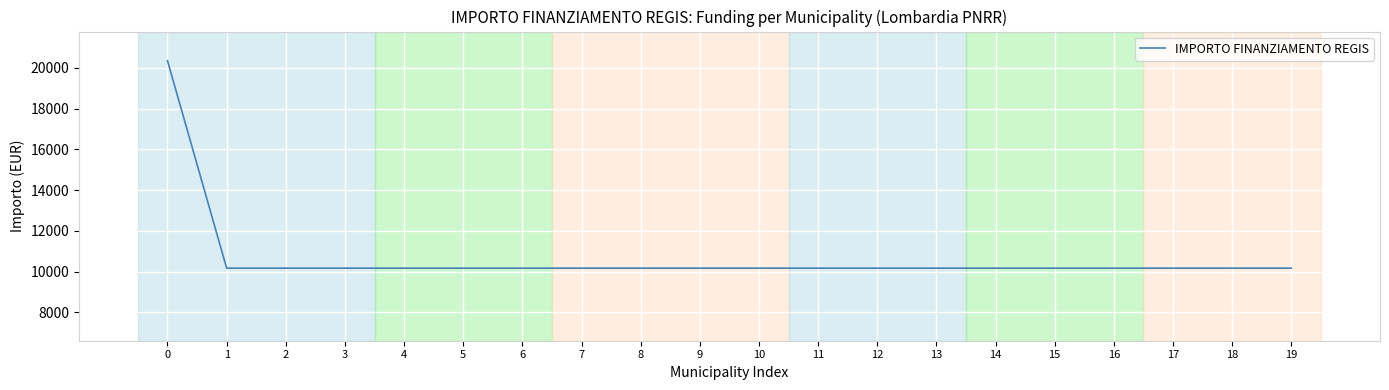

What is the ratio of the value at 2 to the value at 0?

0.5